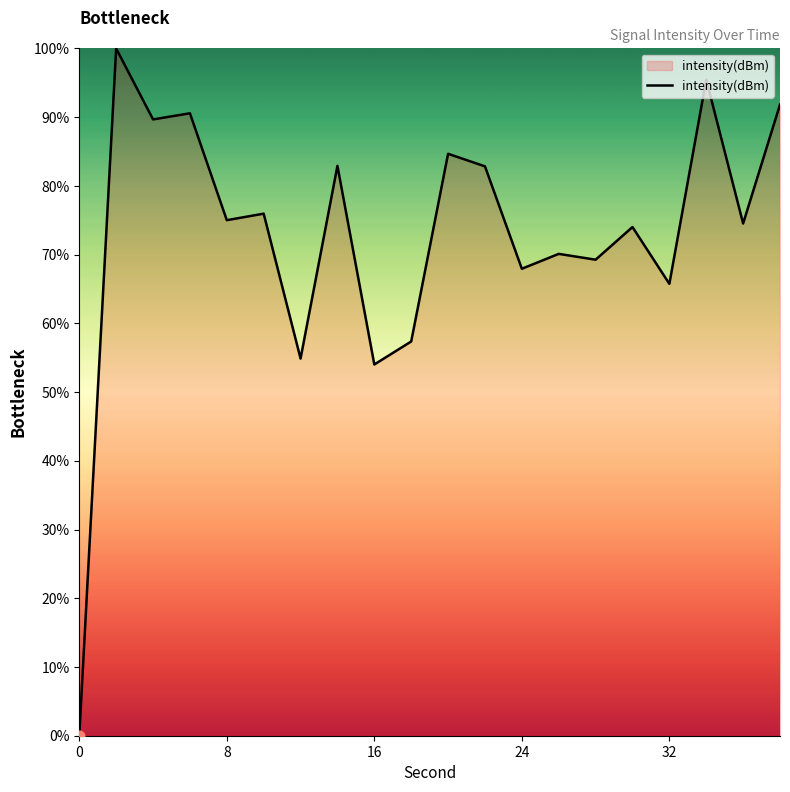

What is the greatest value displayed?

100.0